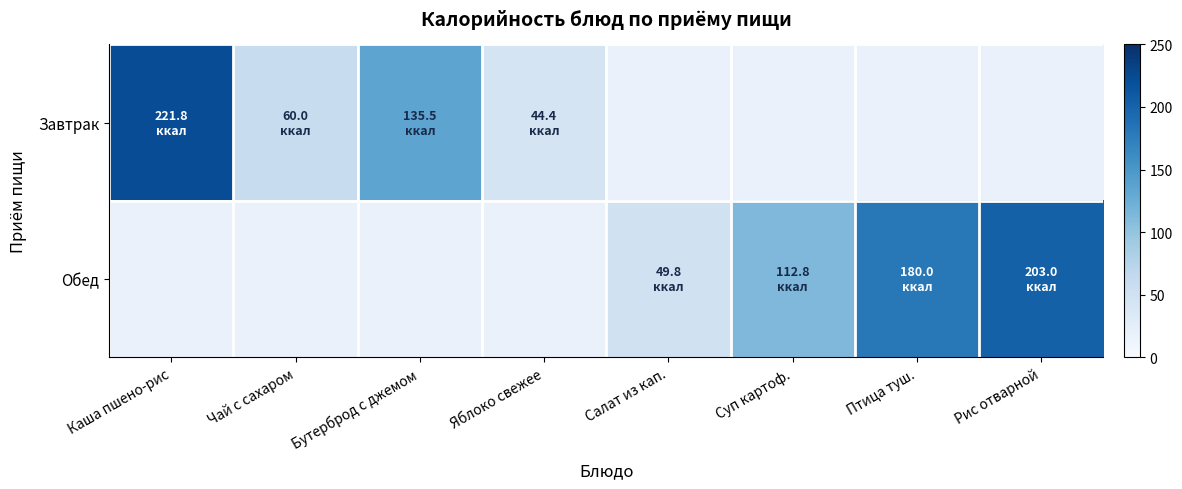

At which label does Обед first exceed 49?

Салат из кап.